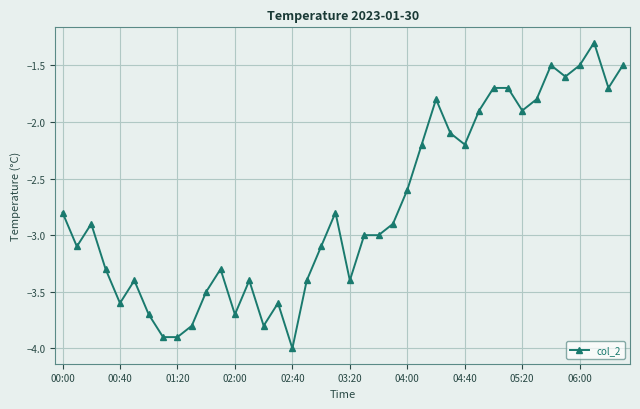

What is the value of the 1st point from the left?

-2.8